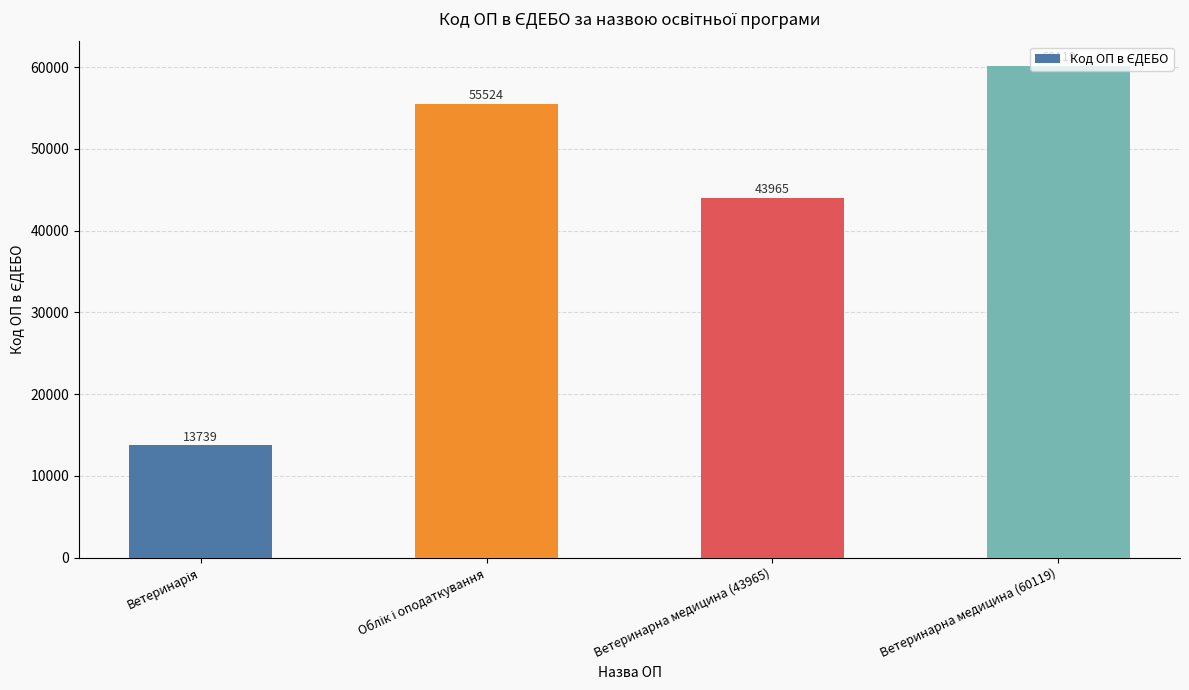

How many bars are there in total?

4